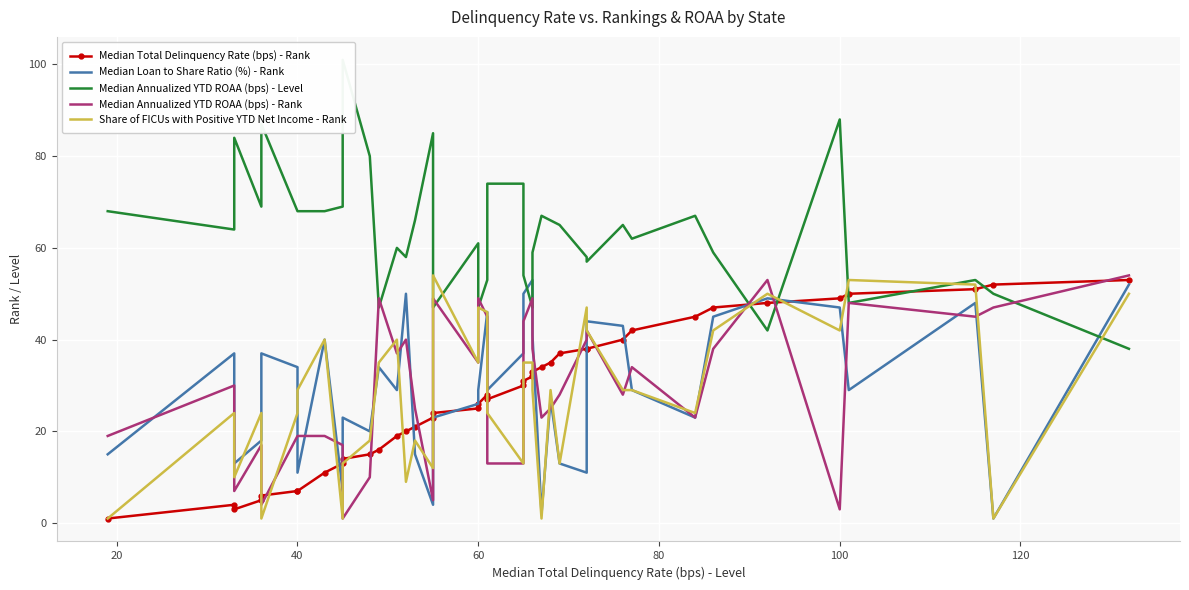

Which series has the widest spread of values?

Median Annualized YTD ROAA (bps) - Level